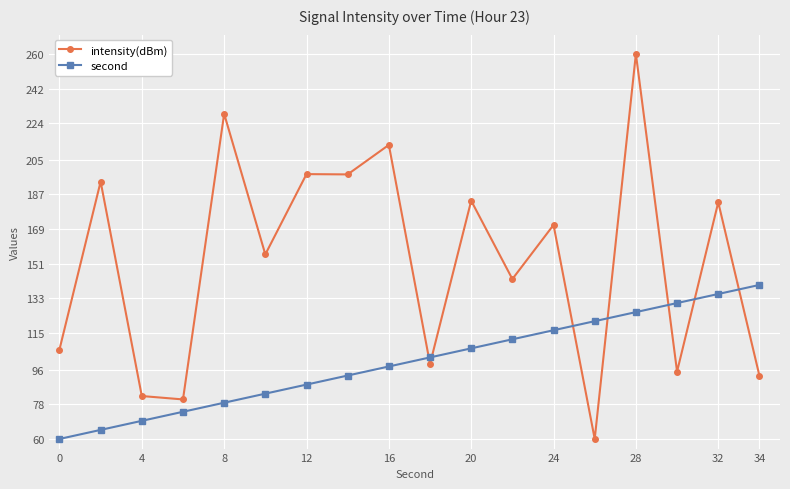

What is the difference between the second highest and minimum values in the intensity(dBm) series?

168.9